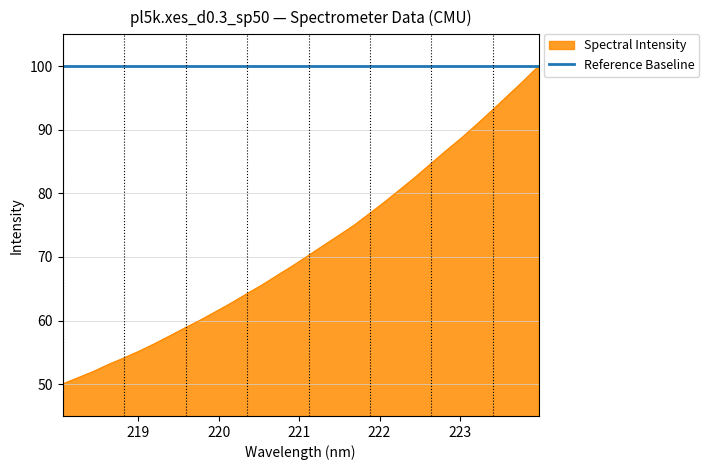

Reading right to left, list all the values displayed in this chart.

223.9802=100.0	223.7895=97.6	223.5987=95.4	223.408=93.1	223.2172=90.9	223.0264=88.7	222.8355=86.8	222.6447=84.7	222.4538=82.6	222.263=80.6	222.0721=78.7	221.8812=76.8	221.6902=75.0	221.4993=73.4	221.3083=71.8	221.1174=70.2	220.9264=68.6	220.7354=67.1	220.5444=65.6	220.3533=64.2	220.1623=62.8	219.9712=61.4	219.7801=60.1	219.589=58.9	219.3979=57.6	219.2067=56.4	219.0156=55.2	218.8244=54.1	218.6332=53.1	218.442=52.0	218.2508=51.0	218.0596=50.0